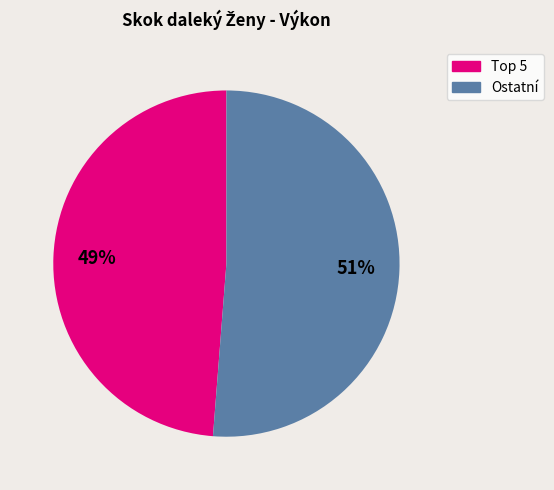

Count the number of slices in the pie.

2